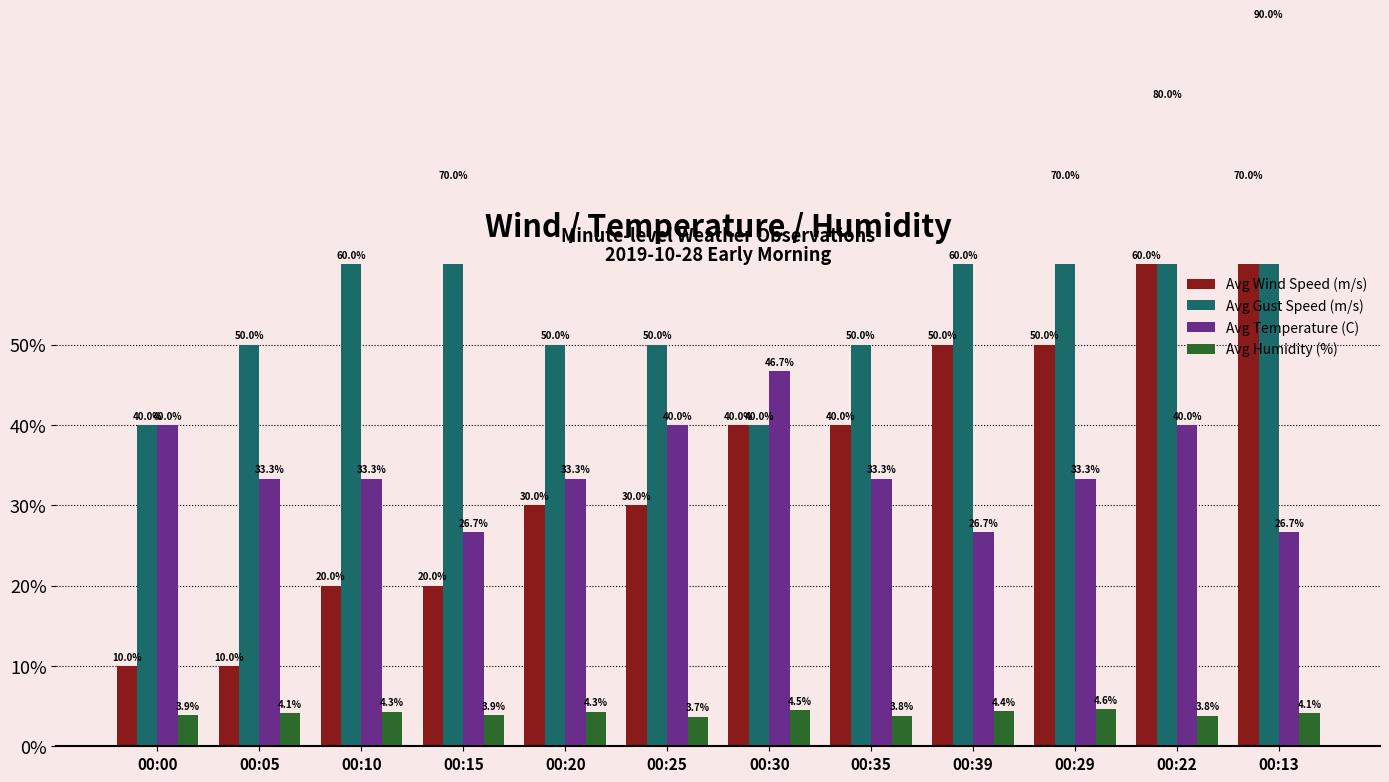

What is the difference between the Avg Gust Speed (m/s) values at 00:15 and 00:00?

30.0